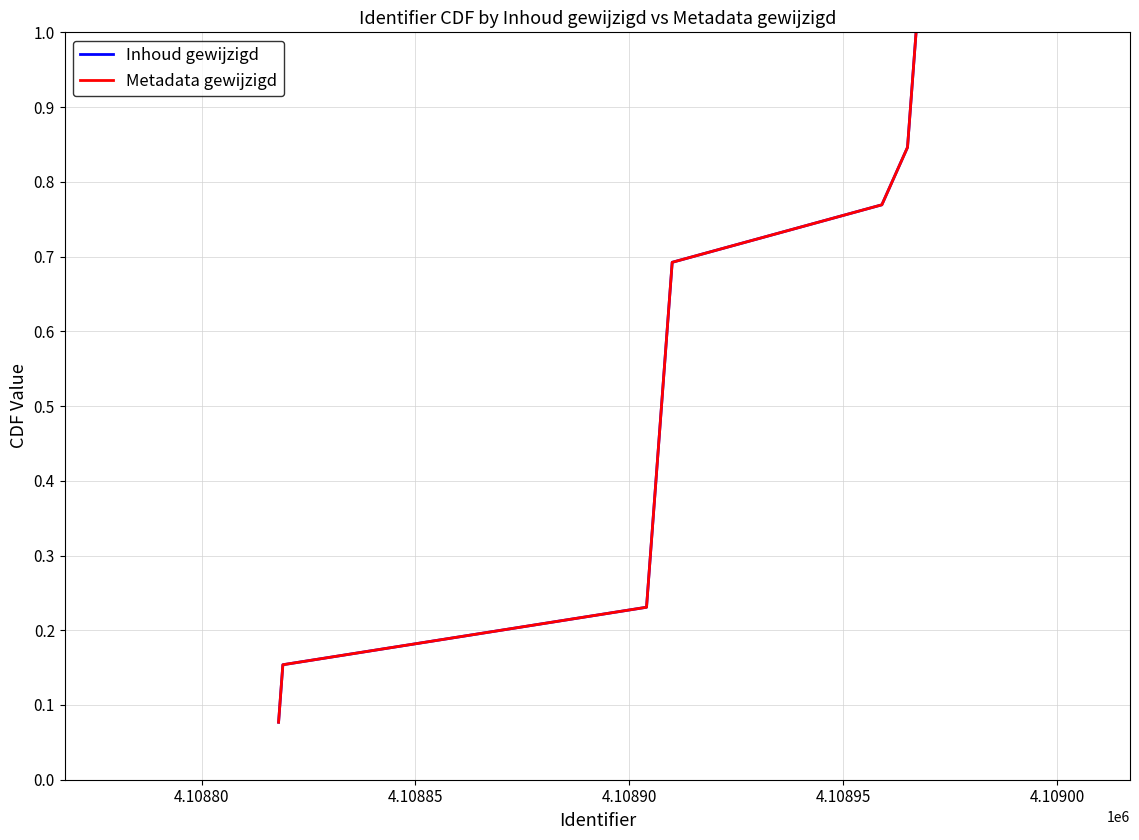

Is this an area chart (filled region under the line)?

No